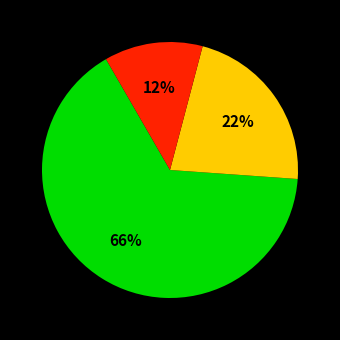

Count the number of slices in the pie.

3